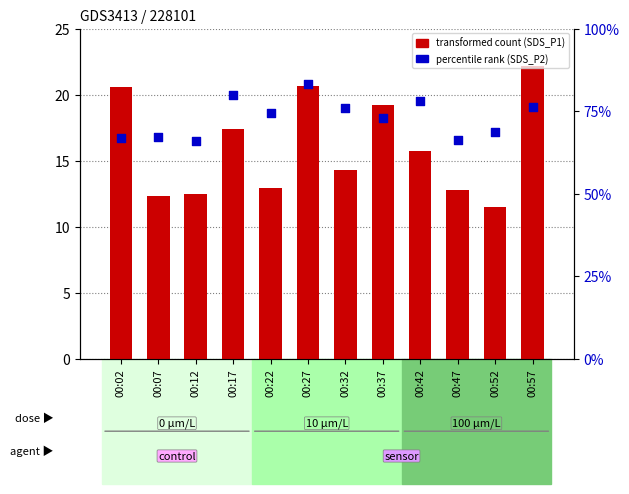

At which category is the sum across all series the highest?

00:57